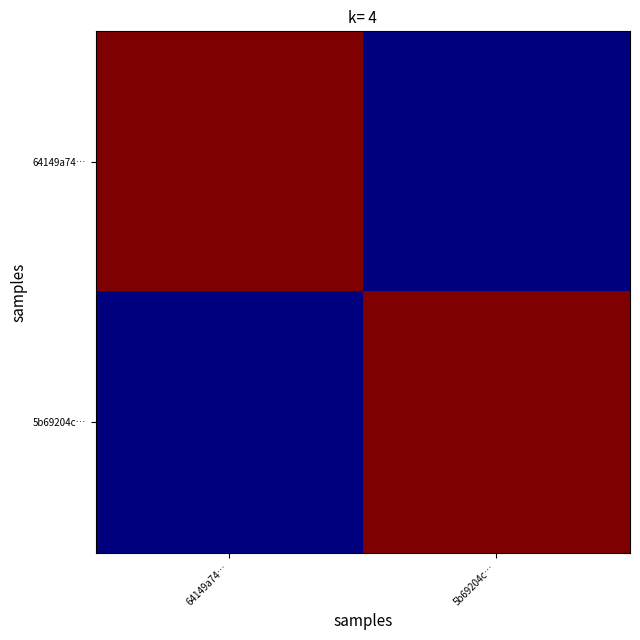

What is the total value across all series at 64149a74…?

3404477865